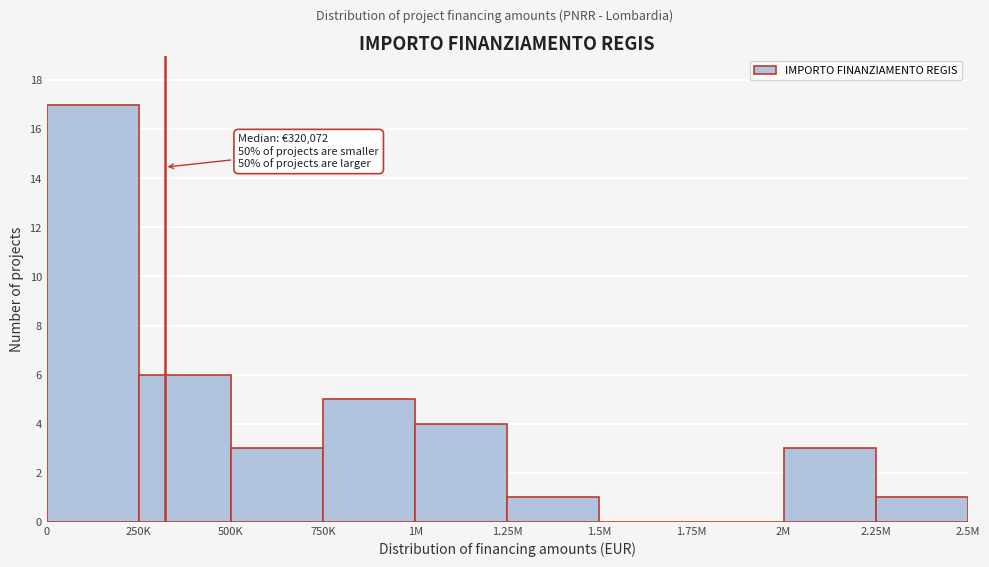

Reading right to left, extract all data points from this chart.

2.25M=1	2M=3	1.75M=0	1.5M=0	1.25M=1	1M=4	750K=5	500K=3	250K=6	0=17